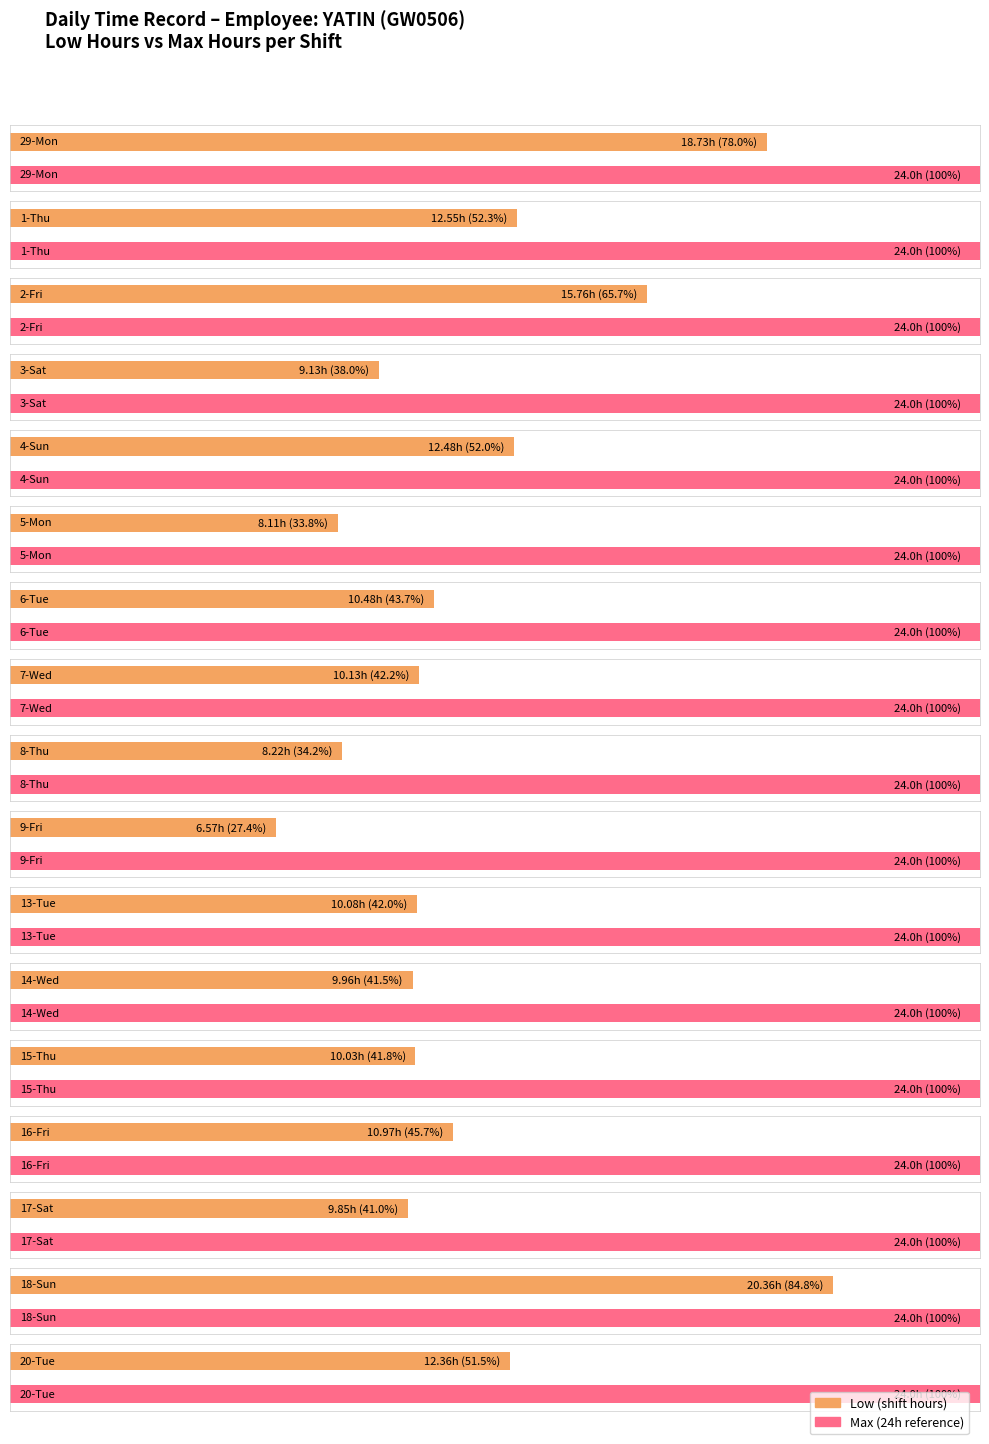

At which category is the sum across all series the highest?

18-Sun